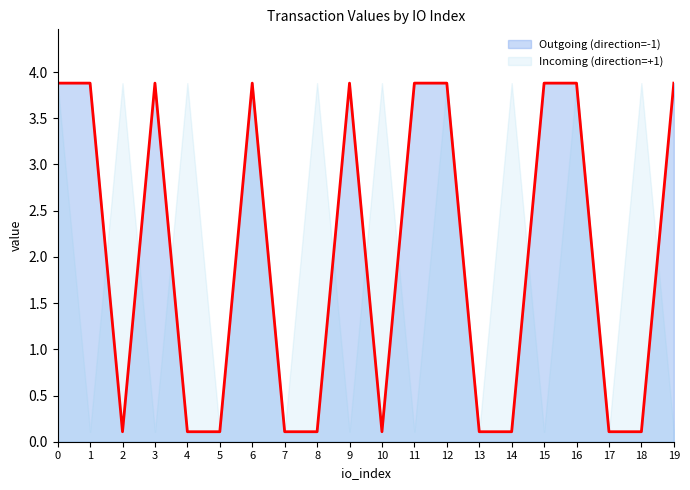

What is the value of the 5th point from the left?

0.1